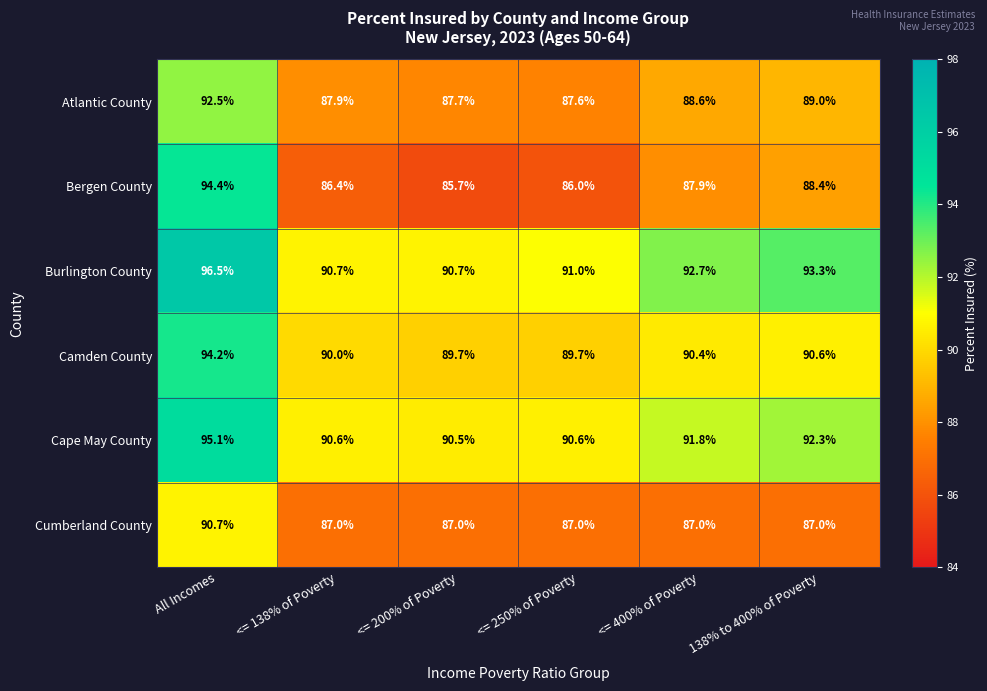

Where is Cape May County nearest to the value 92?

<= 400% of Poverty